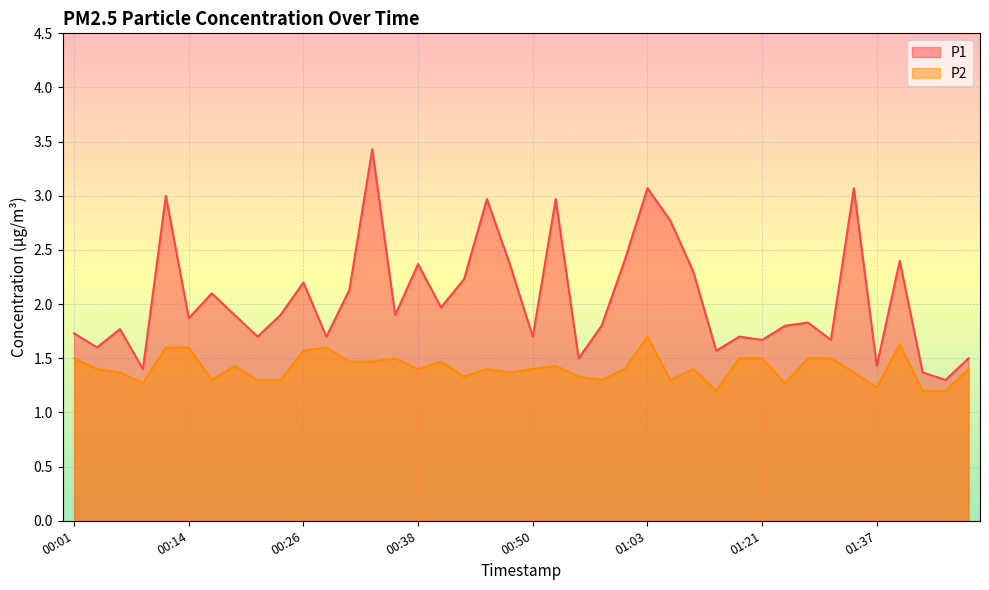

How many P2 values are between 1 and 2?

40